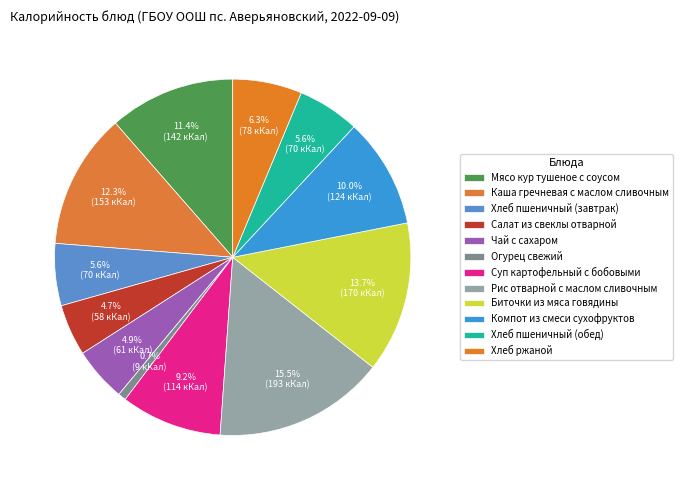

How many slices are in this pie chart?

12